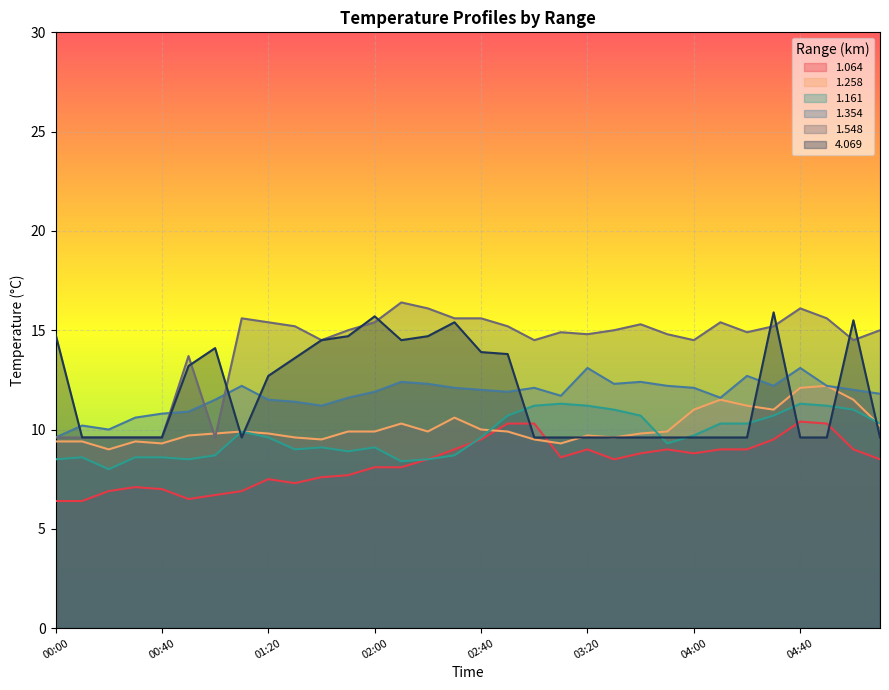

True or false: 1.161 has a value of 11.3 at 03:10.

True